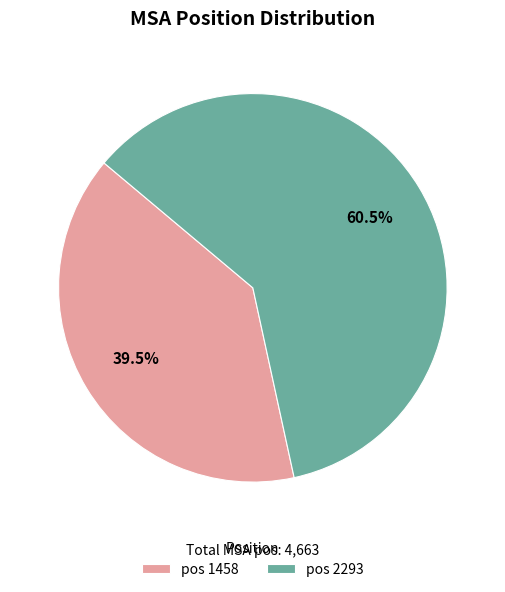

To the nearest percent, what is the average slice percentage?

50%